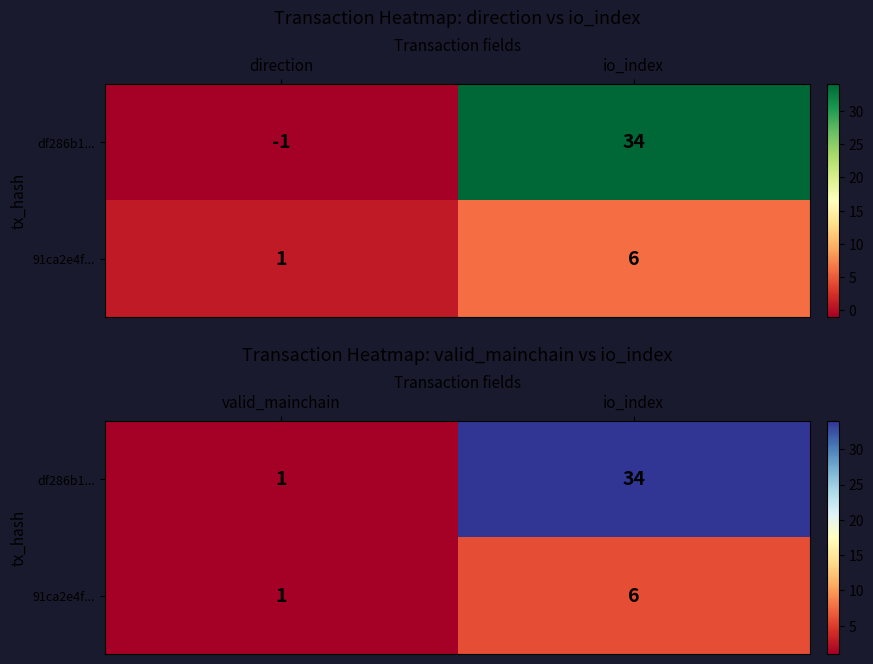

List the labels in order of 91ca2e4f... value, largest first.

io_index, valid_mainchain